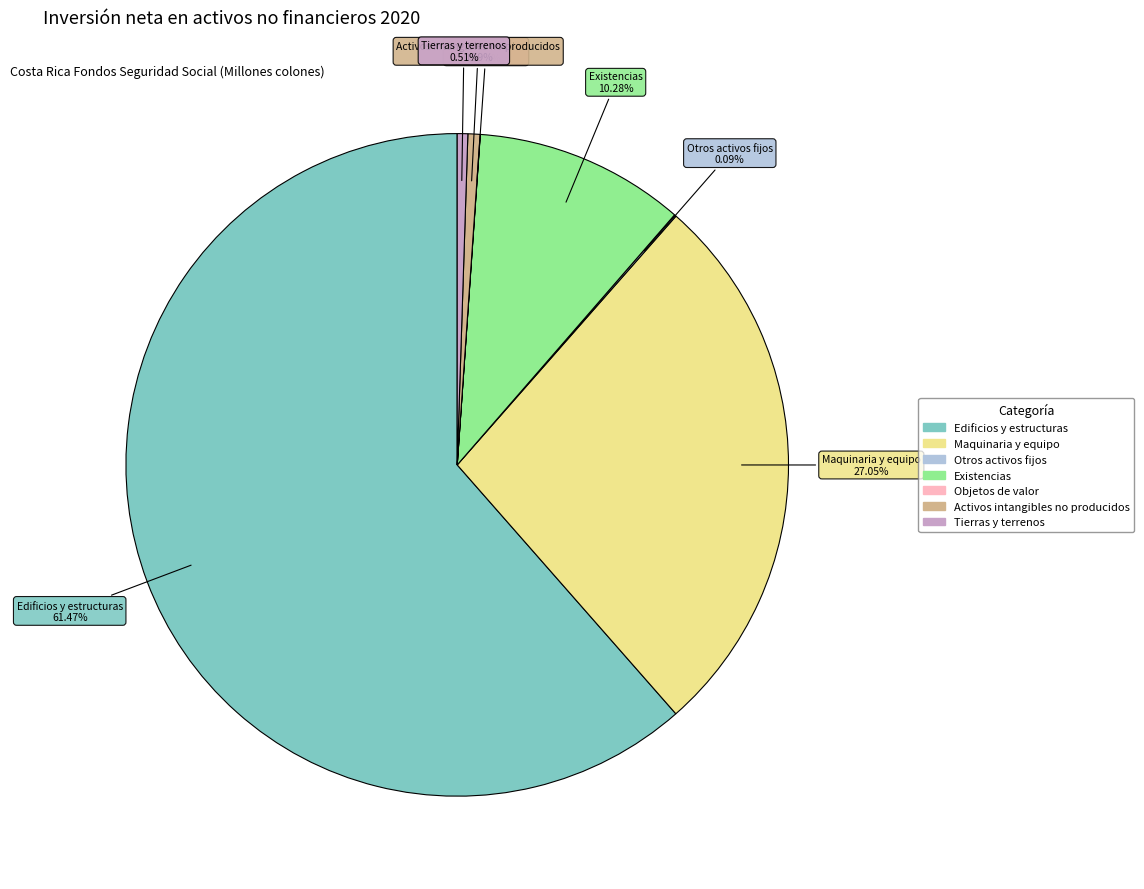

Is there a majority slice in this chart?

Yes